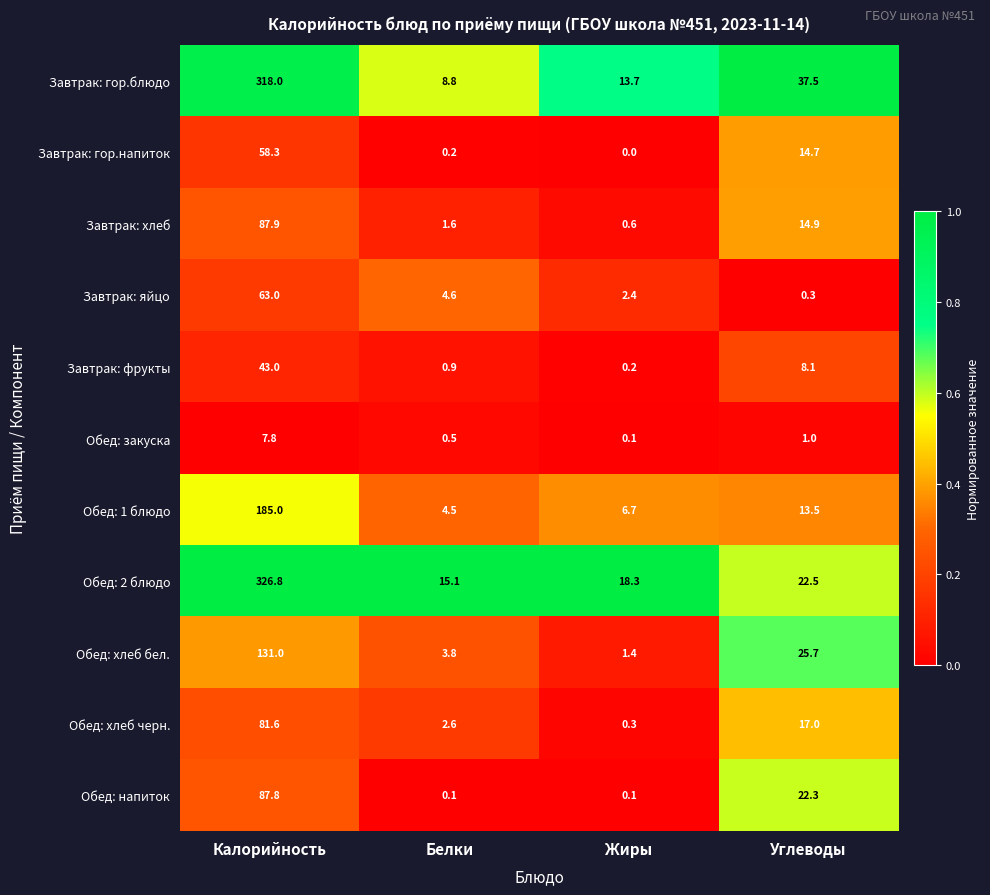

What is the maximum value shown in the chart?

326.8